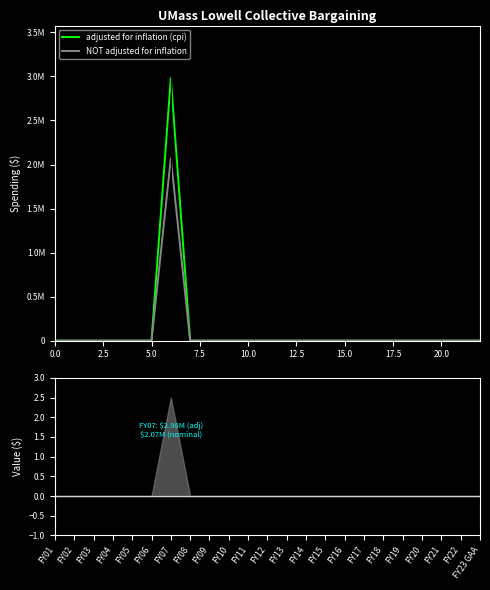

True or false: NOT adjusted for inflation and adjusted for inflation (cpi) intersect in this chart.

False